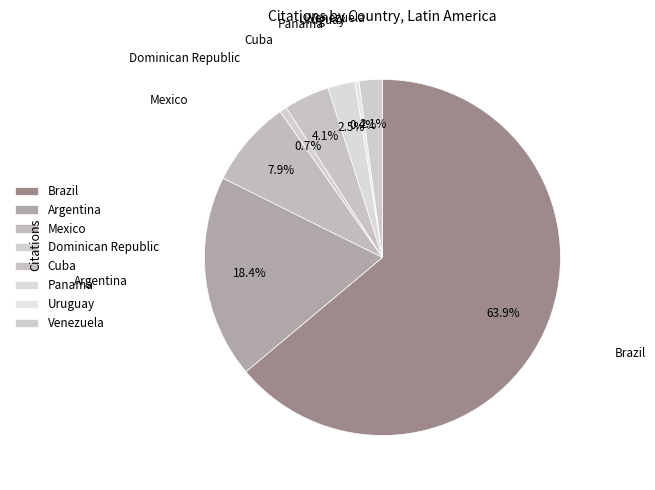

Count the number of slices in the pie.

8